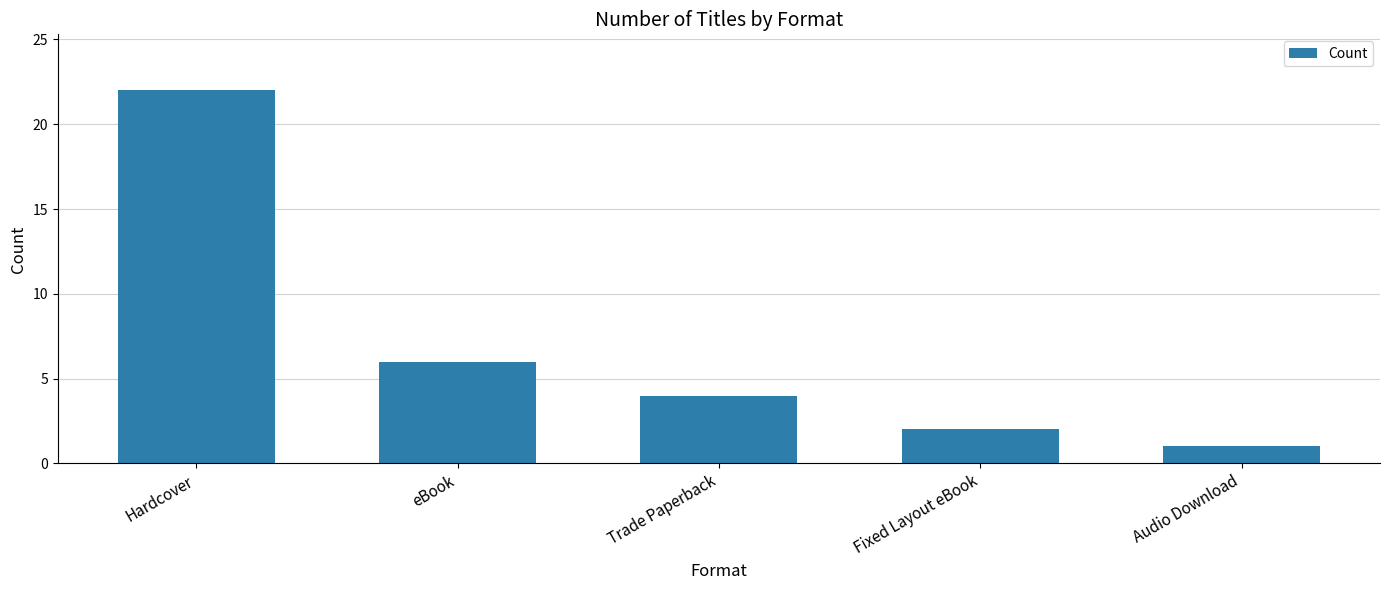

Which category has the lowest value across all series?

Audio Download